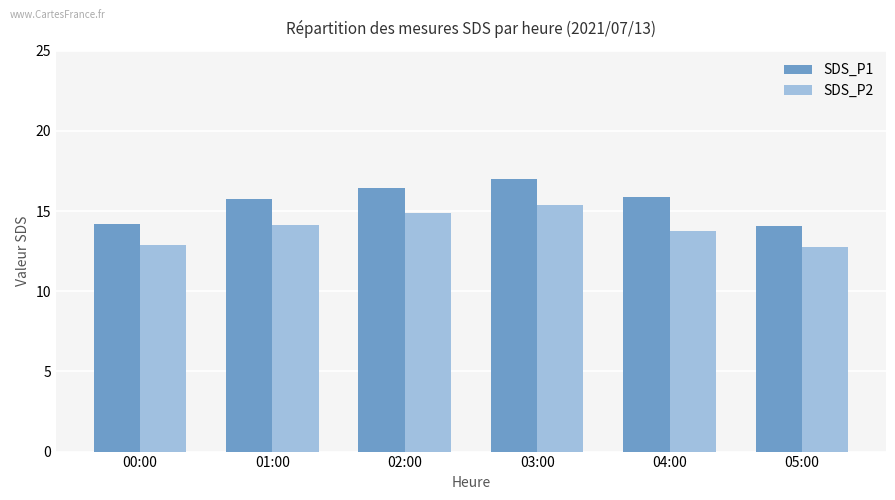

What is the label of the 5th bar from the right?

01:00